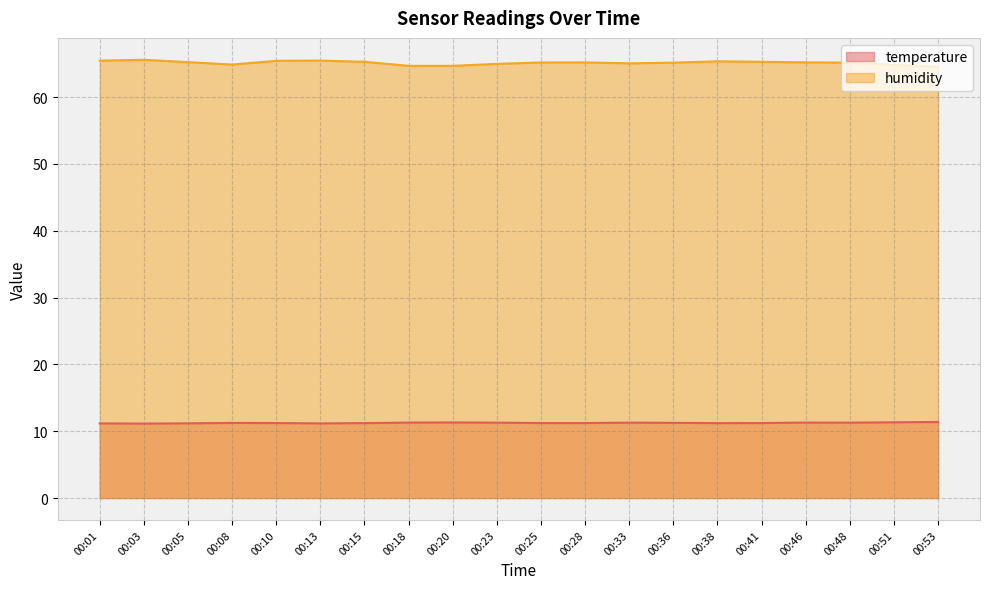

What is the value of the temperature point at the 6th from the left?

11.2